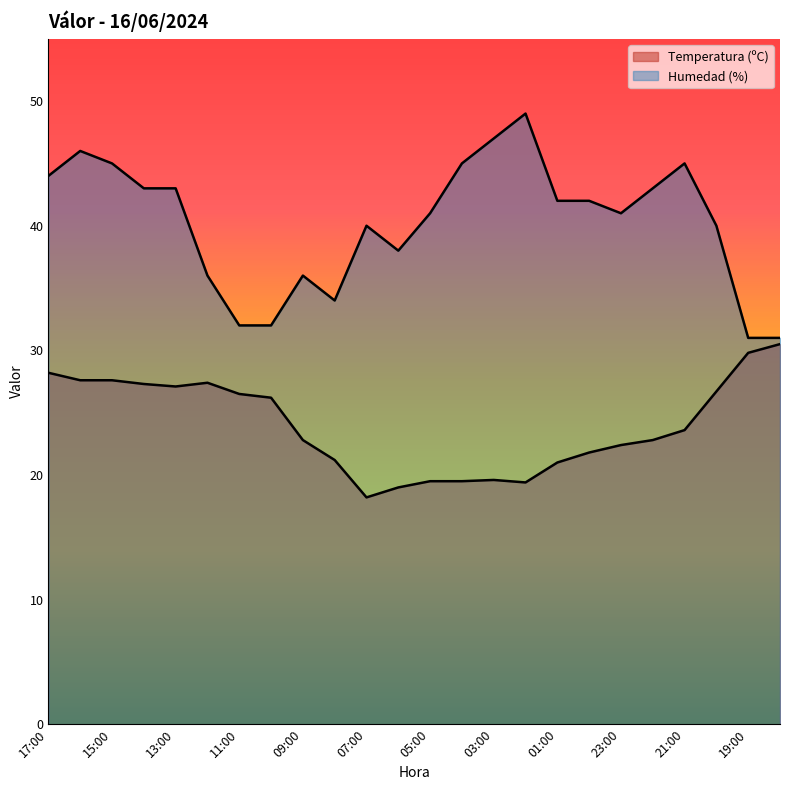

Between 17:00 and 15:00, which series saw the biggest shift?

Humedad (%)